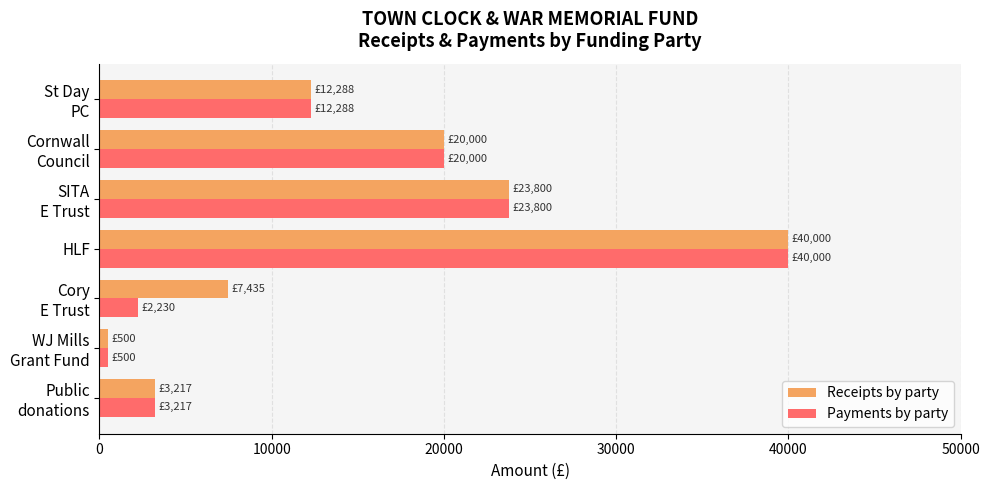

What is the difference between the maximum and minimum values in the Payments by party series?

39500.0